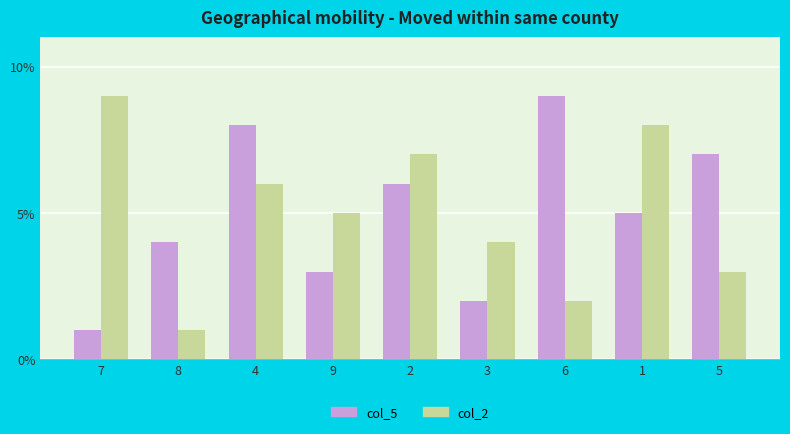

Reading right to left, what are all the values shown in this chart?

col_5: 5=7	1=5	6=9	3=2	2=6	9=3	4=8	8=4	7=1
col_2: 5=3	1=8	6=2	3=4	2=7	9=5	4=6	8=1	7=9